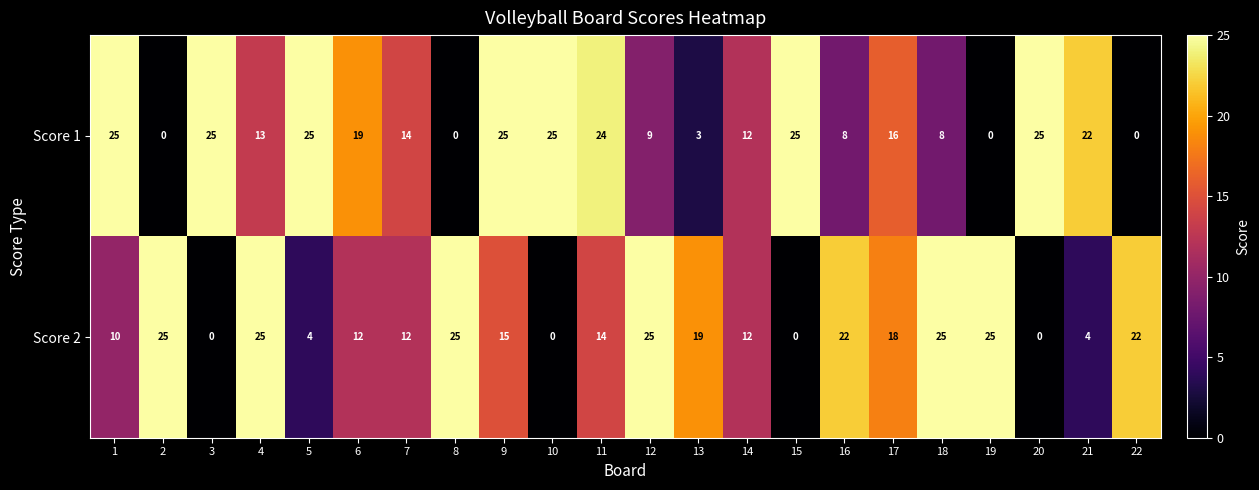

What is the maximum value for Score 2?

25